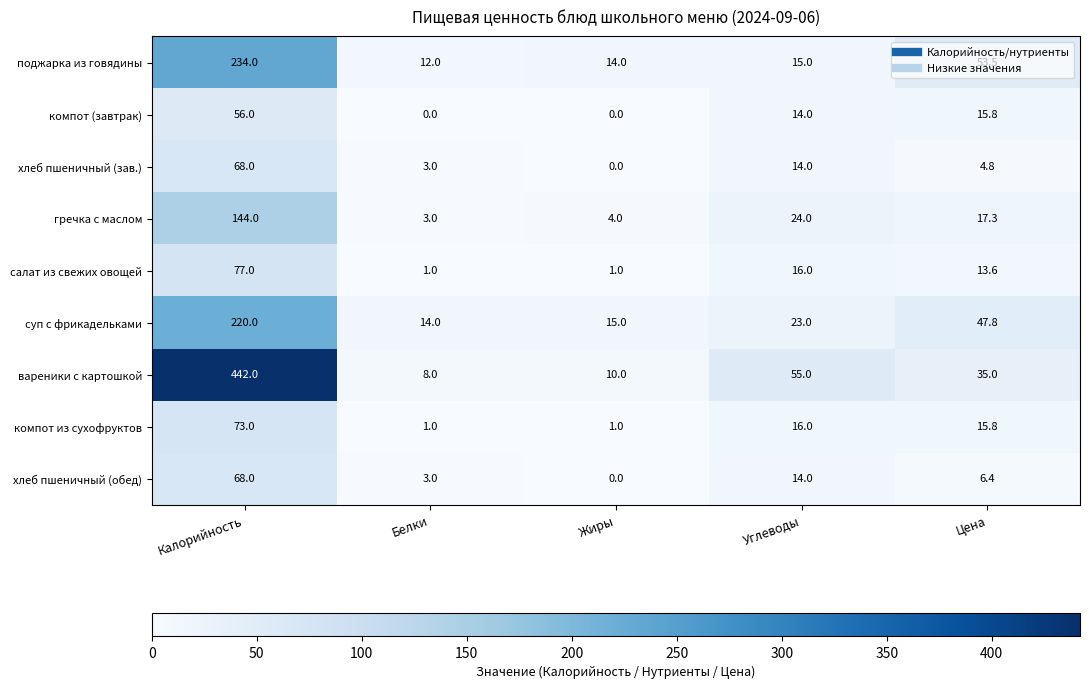

At which label does хлеб пшеничный (обед) first exceed 6?

Калорийность